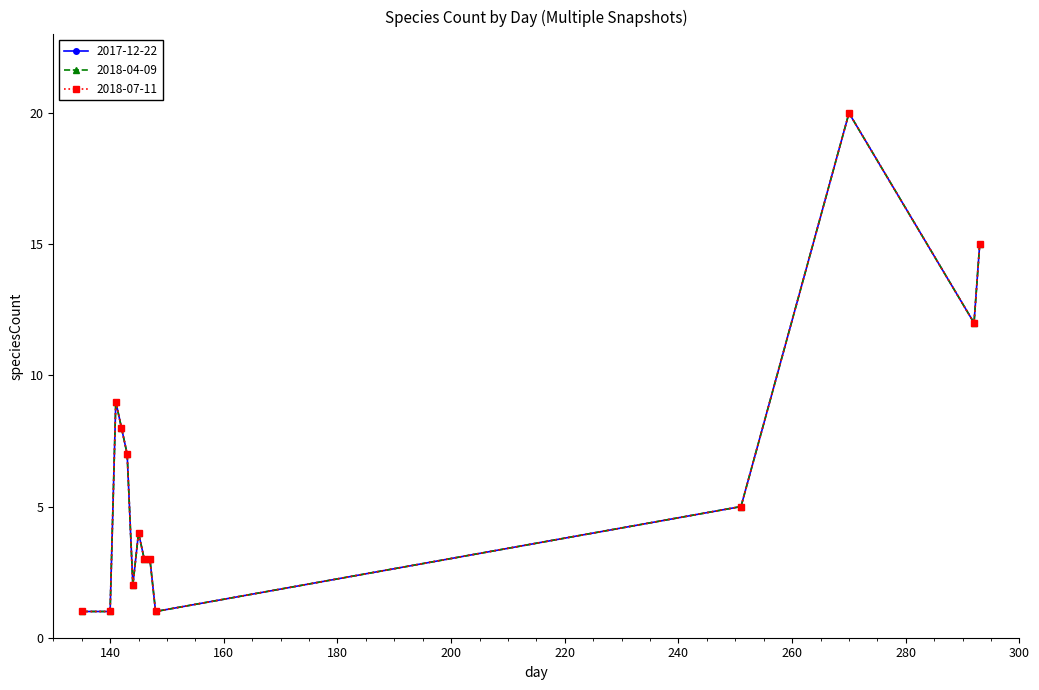

What is the value of the 2018-07-11 point at the 12th from the left?

20